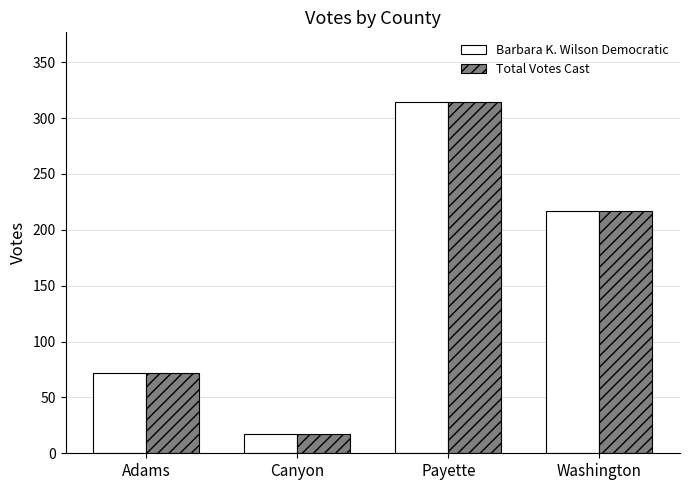

Reading right to left, transcribe all the data shown in this chart.

Barbara K. Wilson Democratic: Washington=217	Payette=314	Canyon=17	Adams=72
Total Votes Cast: Washington=217	Payette=314	Canyon=17	Adams=72